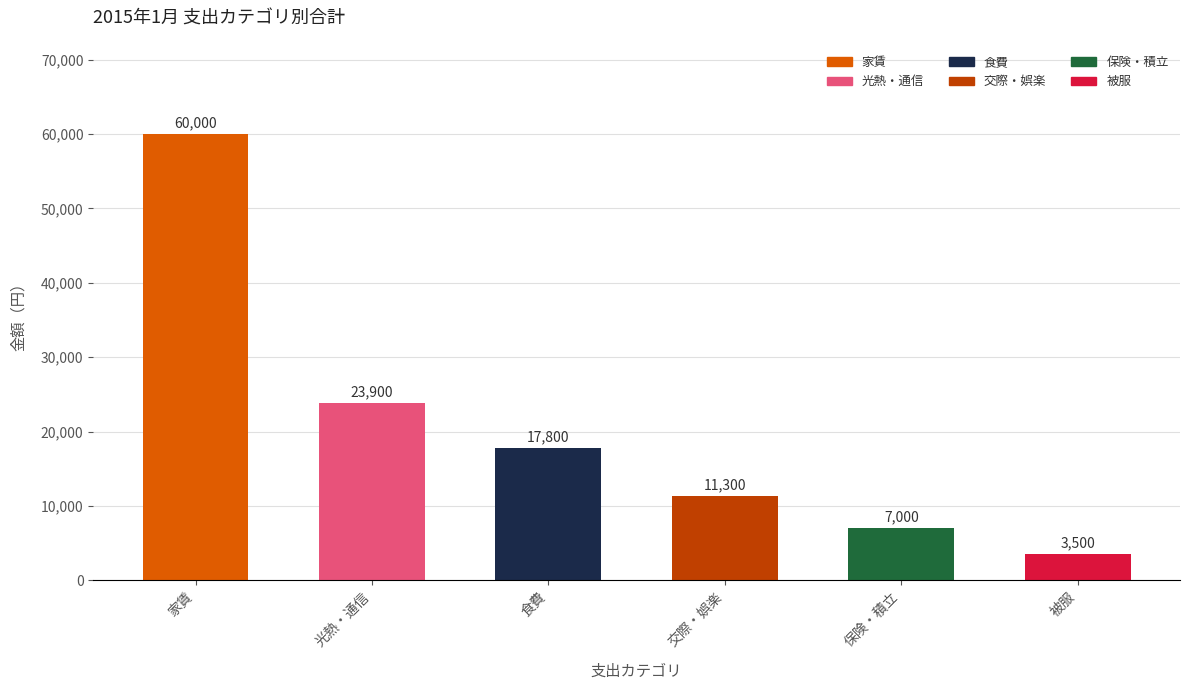

The value at 食費 is 29376. True or false?

False